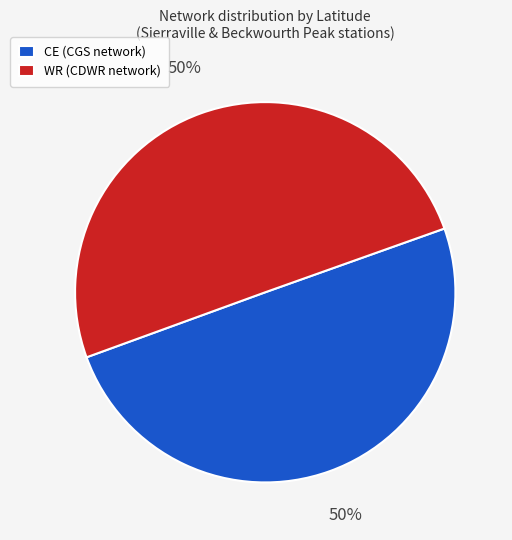

Approximately how many times larger is the value at WR (CDWR network) compared to CE (CGS network)?

1.0